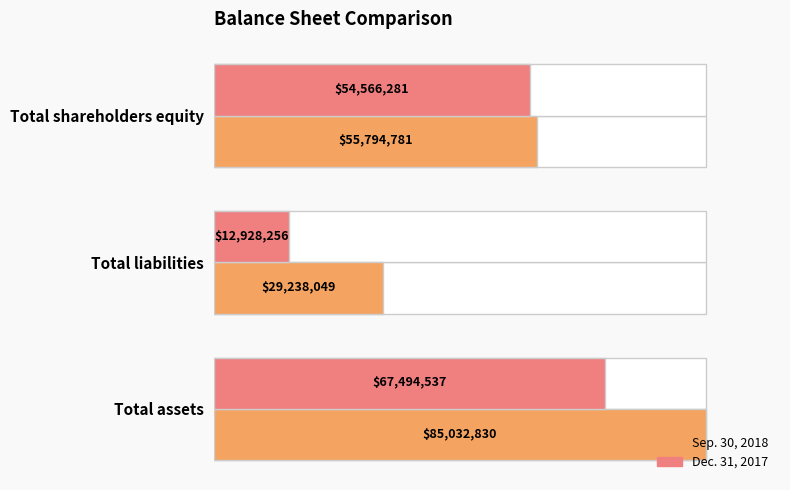

Rank the series by their maximum value, from highest to lowest.

Sep. 30, 2018, Dec. 31, 2017